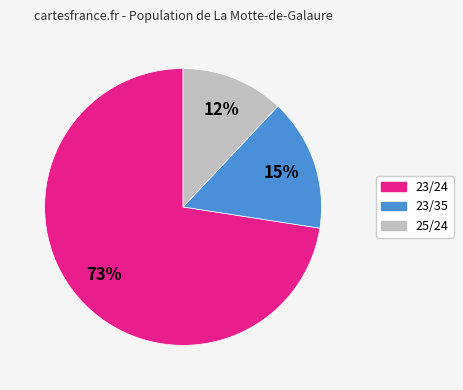

Is there a majority slice in this chart?

Yes